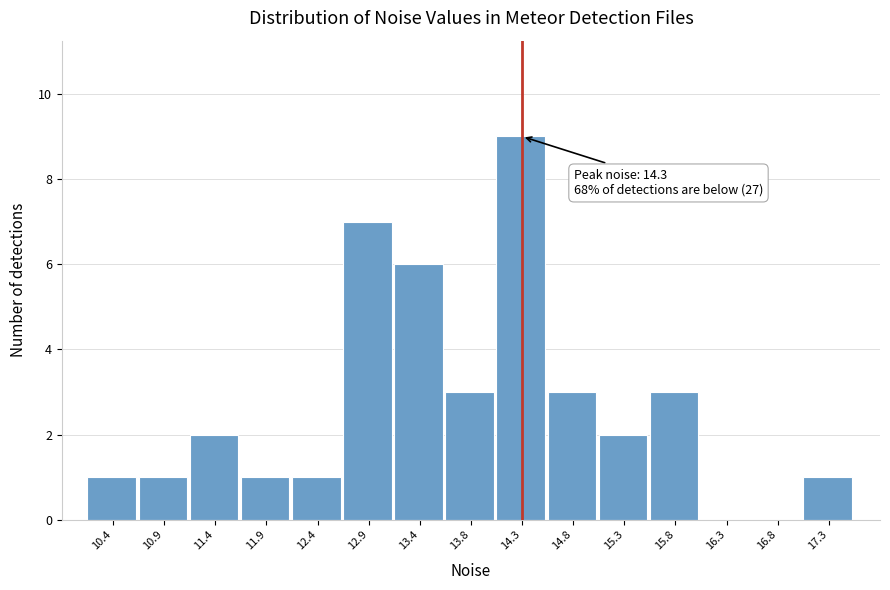

Over which range of the x-axis is the bar tallest?

14.10 to 14.60